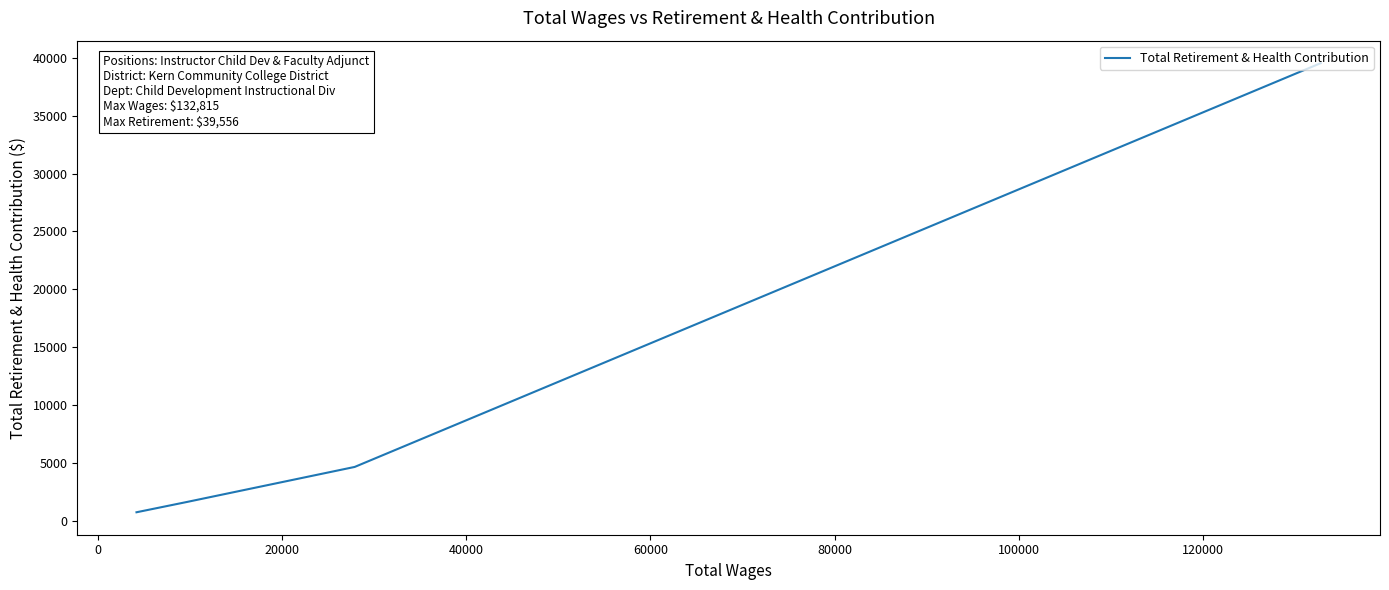

What is the minimum value shown in the chart?

714